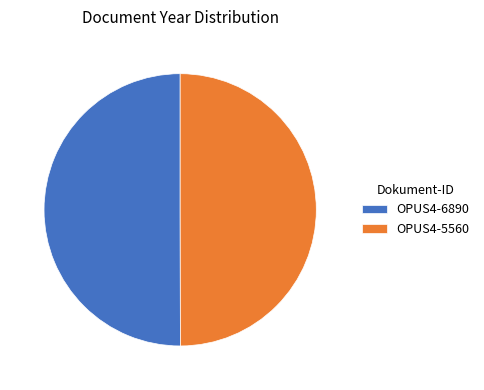

Count the number of slices in the pie.

2